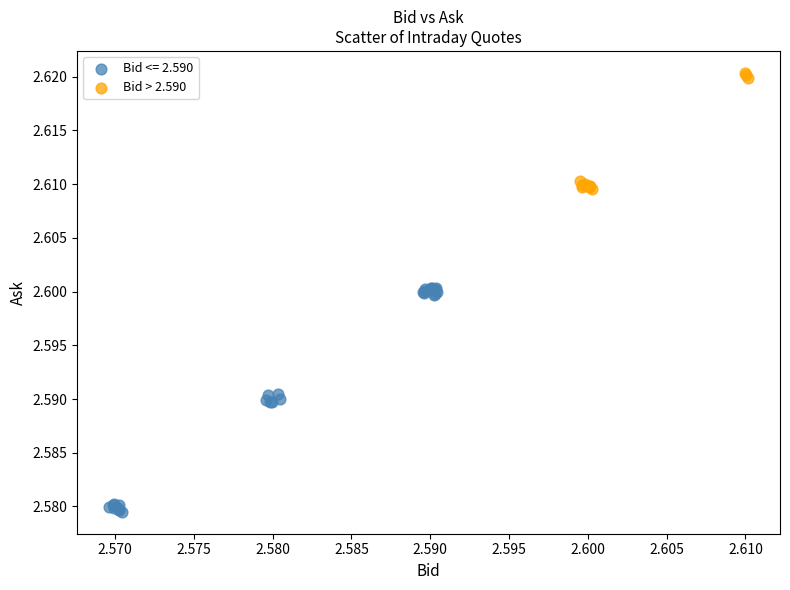

Which series has the largest Y range (max minus min)?

Bid <= 2.590